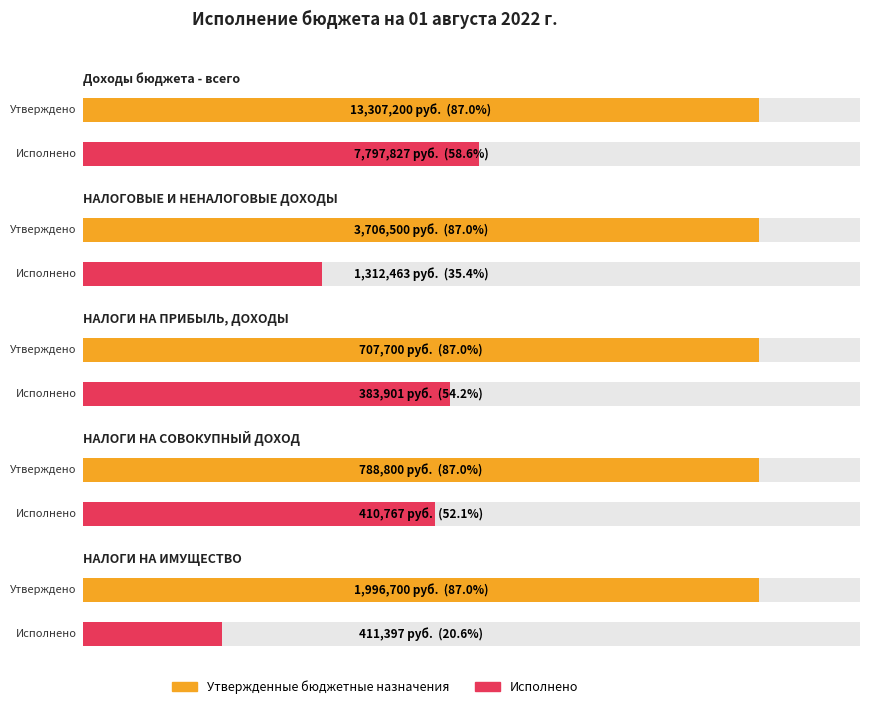

What is the minimum value shown in the chart?

383900.8